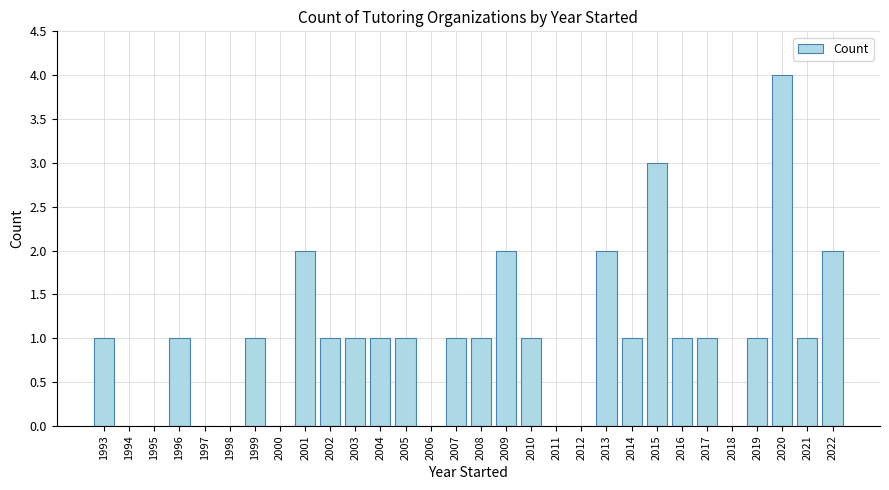

How many data points does each series have?

30